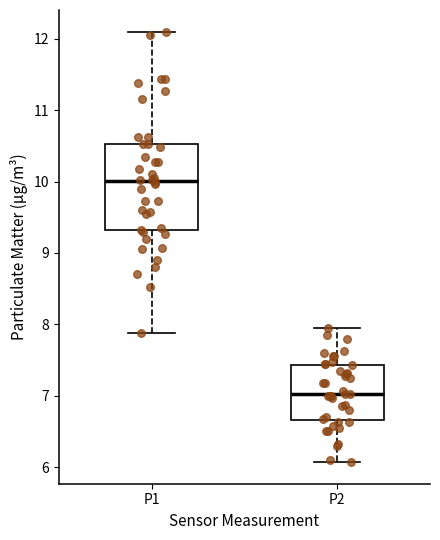

Reading left to right, transcribe this box plot: for each box, give where its median line is, the range the box spans, and where its two whiskers end, as read against the y-axis. The values are not printed on the chart, so give them approximately, as read against the axis.

P1: median 10.0, box 9.3 to 10.5, whiskers 7.9 to 12.1
P2: median 7.0, box 6.7 to 7.4, whiskers 6.1 to 8.0